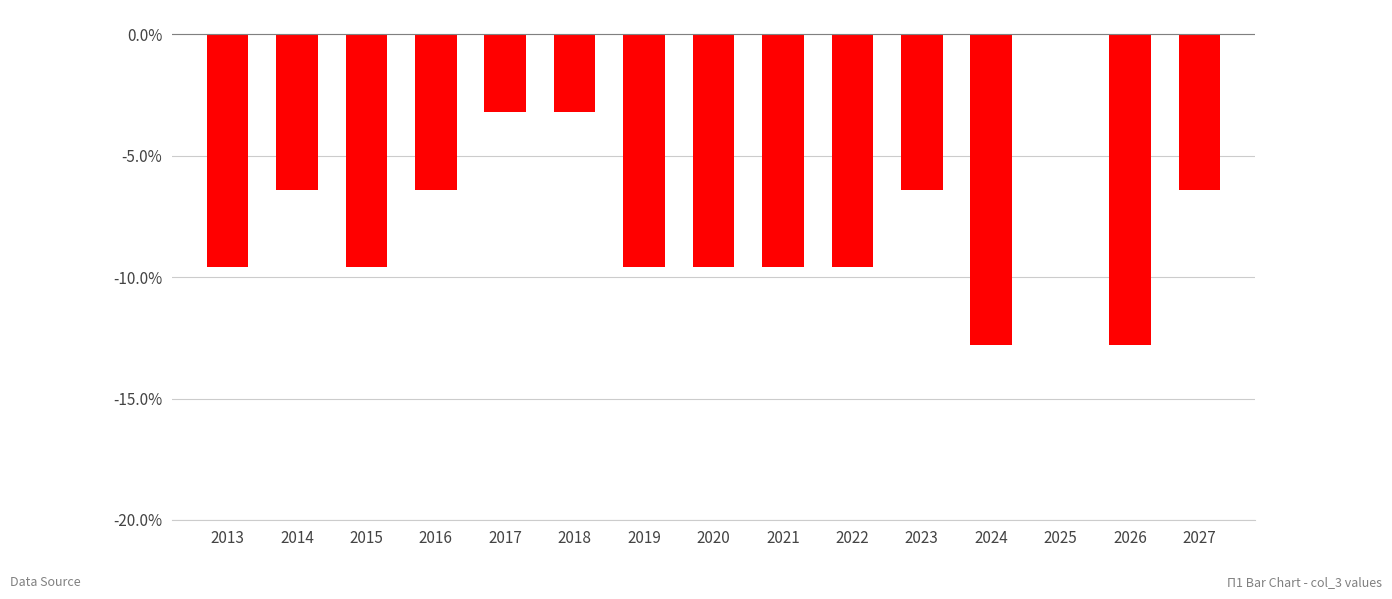

Is it true that the value at 2018 is -5.4?

False